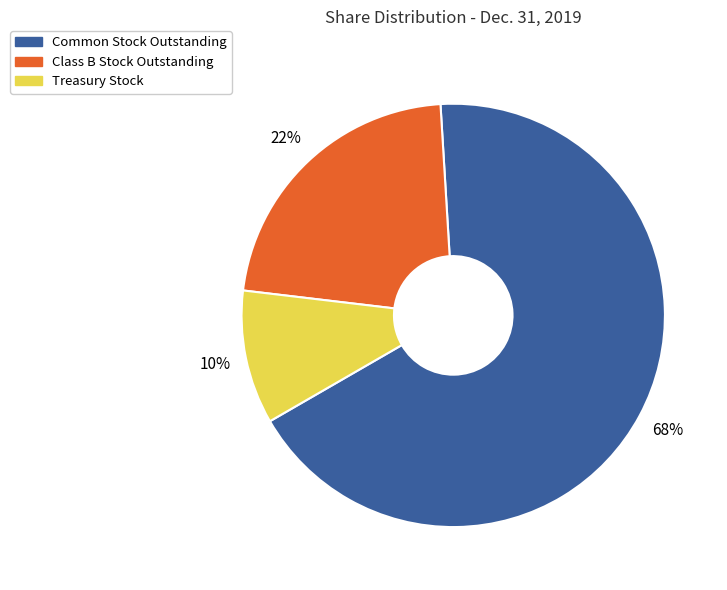

Which slice represents more than half of the pie?

Common Stock Outstanding